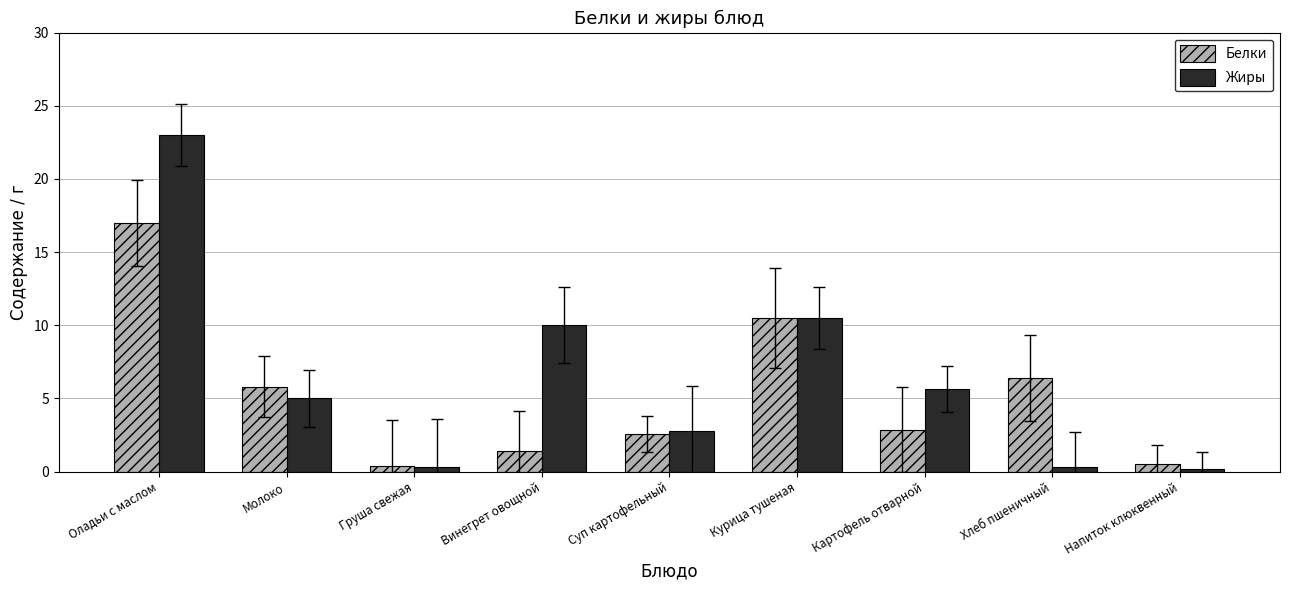

How many bars are there in each group?

2